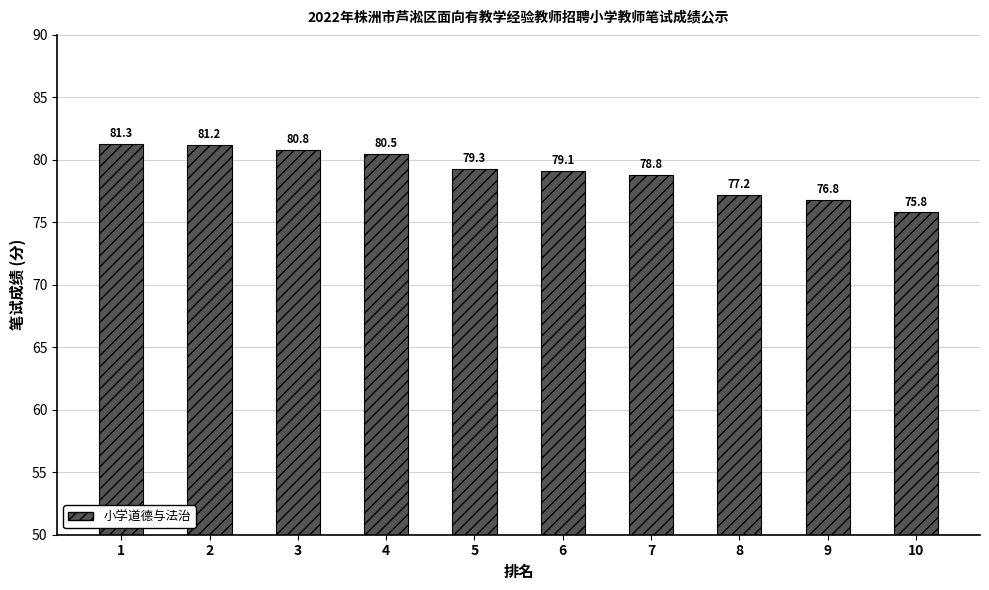

Are the bars horizontal?

No